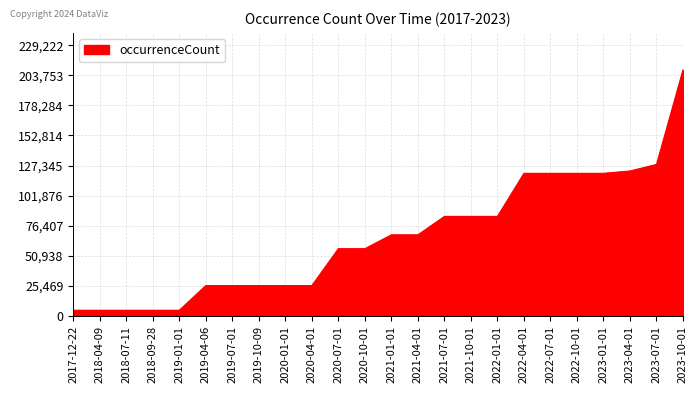

What position from the left is 2023-10-01?

24